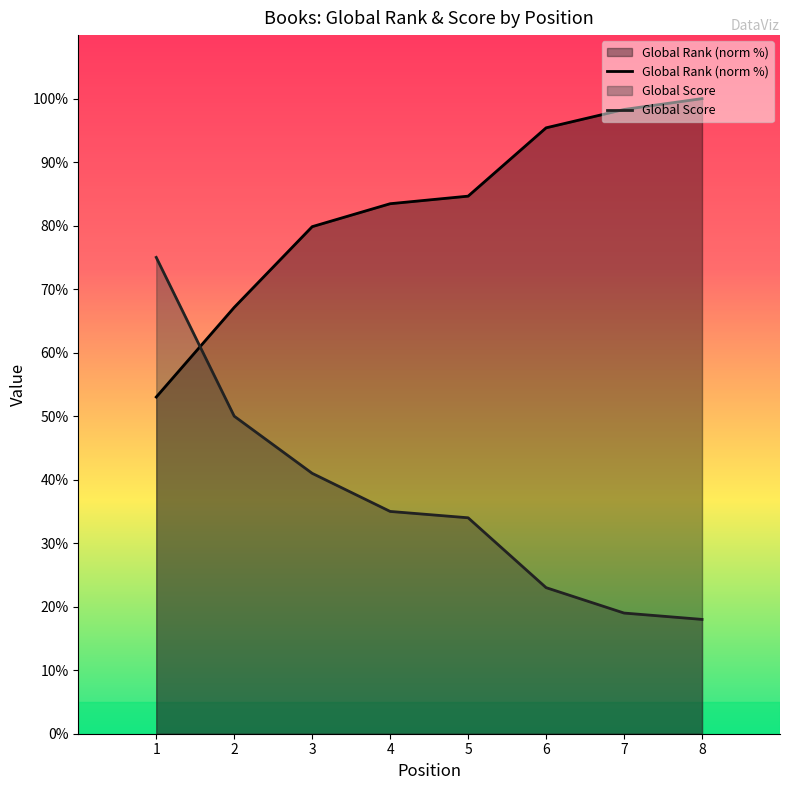

What is the total value across all series at 7?

117.3